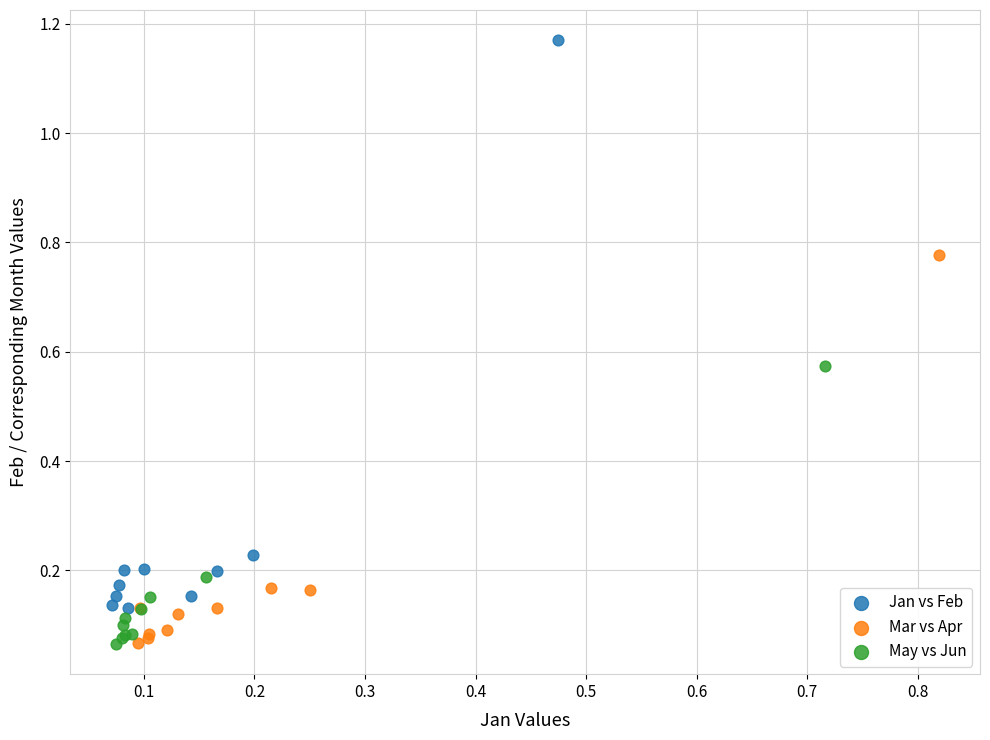

Which series has the widest spread of Y values?

Jan vs Feb